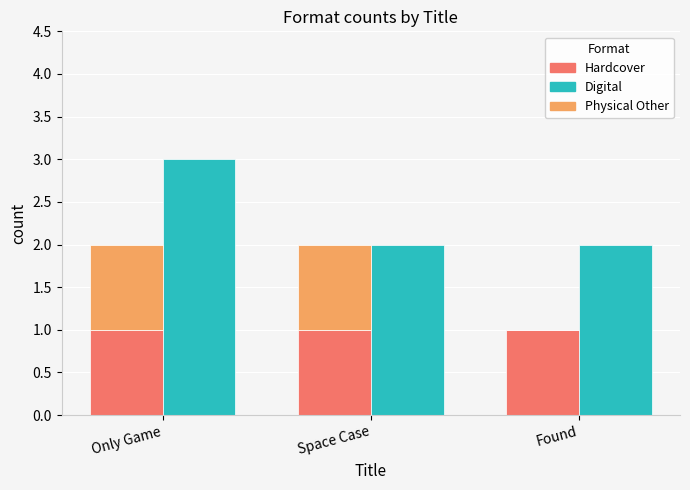

True or false: Hardcover has a value of 2 at Found.

False